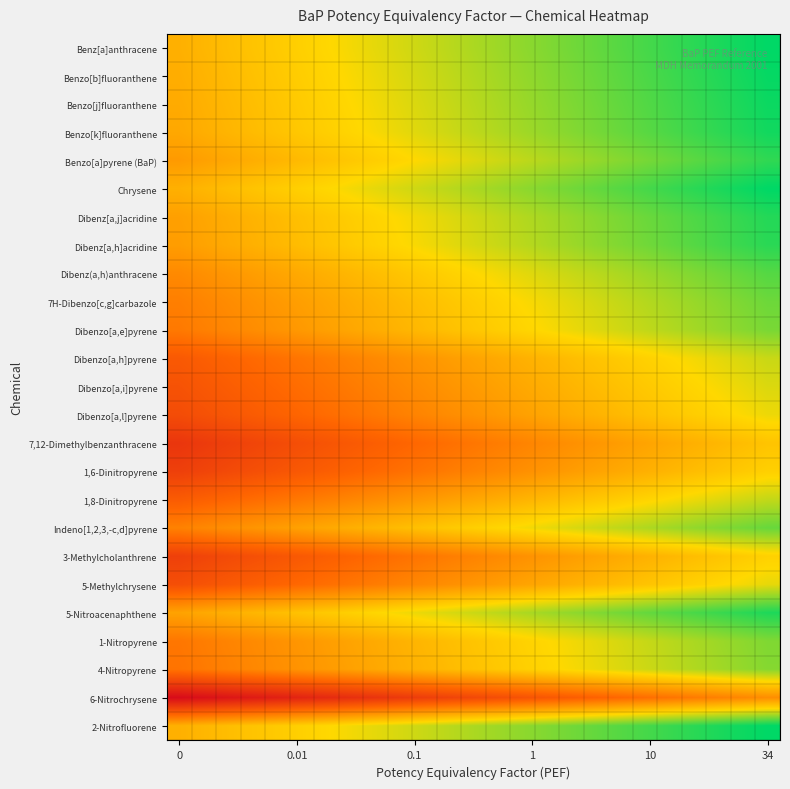

Reading left to right, list all the values displayed in this chart.

Benz[a]anthracene: 0.0	0.0	0.1	0.1	0.2	0.2	0.2	0.3	0.3	0.4	0.4	0.5	0.5	0.5	0.6	0.6	0.7	0.7	0.8	0.8	0.8	0.9	0.9	1.0	1.0
Benzo[b]fluoranthene: -0.0	0.0	0.1	0.1	0.1	0.2	0.2	0.3	0.3	0.4	0.4	0.4	0.5	0.5	0.6	0.6	0.6	0.7	0.7	0.8	0.8	0.9	0.9	0.9	1.0
Benzo[j]fluoranthene: -0.0	0.0	0.0	0.1	0.1	0.2	0.2	0.3	0.3	0.3	0.4	0.4	0.5	0.5	0.5	0.6	0.6	0.7	0.7	0.8	0.8	0.8	0.9	0.9	1.0
Benzo[k]fluoranthene: -0.1	-0.0	0.0	0.1	0.1	0.2	0.2	0.2	0.3	0.3	0.4	0.4	0.4	0.5	0.5	0.6	0.6	0.7	0.7	0.7	0.8	0.8	0.9	0.9	0.9
Benzo[a]pyrene (BaP): -0.1	-0.1	-0.1	-0.0	0.0	0.1	0.1	0.2	0.2	0.2	0.3	0.3	0.4	0.4	0.4	0.5	0.5	0.6	0.6	0.7	0.7	0.7	0.8	0.8	0.9
Chrysene: 0.0	0.0	0.1	0.1	0.2	0.2	0.2	0.3	0.3	0.4	0.4	0.5	0.5	0.5	0.6	0.6	0.7	0.7	0.8	0.8	0.8	0.9	0.9	1.0	1.0
Dibenz[a,j]acridine: -0.1	-0.1	-0.0	0.0	0.1	0.1	0.1	0.2	0.2	0.3	0.3	0.4	0.4	0.4	0.5	0.5	0.6	0.6	0.6	0.7	0.7	0.8	0.8	0.9	0.9
Dibenz[a,h]acridine: -0.1	-0.1	-0.0	0.0	0.0	0.1	0.1	0.2	0.2	0.3	0.3	0.3	0.4	0.4	0.5	0.5	0.5	0.6	0.6	0.7	0.7	0.8	0.8	0.8	0.9
Dibenz(a,h)anthracene: -0.2	-0.2	-0.2	-0.1	-0.1	-0.0	0.0	0.0	0.1	0.1	0.2	0.2	0.3	0.3	0.3	0.4	0.4	0.5	0.5	0.5	0.6	0.6	0.7	0.7	0.8
7H-Dibenzo[c,g]carbazole: -0.3	-0.3	-0.2	-0.2	-0.2	-0.1	-0.1	-0.0	0.0	0.1	0.1	0.1	0.2	0.2	0.3	0.3	0.3	0.4	0.4	0.5	0.5	0.6	0.6	0.6	0.7
Dibenzo[a,e]pyrene: -0.4	-0.3	-0.3	-0.2	-0.2	-0.1	-0.1	-0.1	-0.0	0.0	0.1	0.1	0.1	0.2	0.2	0.3	0.3	0.4	0.4	0.4	0.5	0.5	0.6	0.6	0.6
Dibenzo[a,h]pyrene: -0.6	-0.5	-0.5	-0.5	-0.4	-0.4	-0.3	-0.3	-0.3	-0.2	-0.2	-0.1	-0.1	-0.0	-0.0	0.0	0.1	0.1	0.2	0.2	0.2	0.3	0.3	0.4	0.4
Dibenzo[a,i]pyrene: -0.6	-0.6	-0.6	-0.5	-0.5	-0.4	-0.4	-0.3	-0.3	-0.3	-0.2	-0.2	-0.1	-0.1	-0.1	-0.0	0.0	0.1	0.1	0.2	0.2	0.2	0.3	0.3	0.4
Dibenzo[a,l]pyrene: -0.7	-0.6	-0.6	-0.6	-0.5	-0.5	-0.4	-0.4	-0.4	-0.3	-0.3	-0.2	-0.2	-0.1	-0.1	-0.1	-0.0	0.0	0.1	0.1	0.1	0.2	0.2	0.3	0.3
7,12-Dimethylbenzanthracene: -0.9	-0.8	-0.8	-0.7	-0.7	-0.7	-0.6	-0.6	-0.5	-0.5	-0.5	-0.4	-0.4	-0.3	-0.3	-0.2	-0.2	-0.2	-0.1	-0.1	-0.0	0.0	0.0	0.1	0.1
1,6-Dinitropyrene: -0.8	-0.8	-0.7	-0.7	-0.6	-0.6	-0.5	-0.5	-0.5	-0.4	-0.4	-0.3	-0.3	-0.3	-0.2	-0.2	-0.1	-0.1	-0.0	-0.0	0.0	0.1	0.1	0.2	0.2
1,8-Dinitropyrene: -0.6	-0.5	-0.5	-0.4	-0.4	-0.4	-0.3	-0.3	-0.2	-0.2	-0.1	-0.1	-0.1	-0.0	0.0	0.1	0.1	0.1	0.2	0.2	0.3	0.3	0.4	0.4	0.4
Indeno[1,2,3,-c,d]pyrene: -0.3	-0.3	-0.2	-0.2	-0.1	-0.1	-0.1	-0.0	0.0	0.1	0.1	0.2	0.2	0.2	0.3	0.3	0.4	0.4	0.4	0.5	0.5	0.6	0.6	0.7	0.7
3-Methylcholanthrene: -0.8	-0.7	-0.7	-0.7	-0.6	-0.6	-0.5	-0.5	-0.5	-0.4	-0.4	-0.3	-0.3	-0.2	-0.2	-0.2	-0.1	-0.1	-0.0	0.0	0.0	0.1	0.1	0.2	0.2
5-Methylchrysene: -0.7	-0.6	-0.6	-0.5	-0.5	-0.5	-0.4	-0.4	-0.3	-0.3	-0.3	-0.2	-0.2	-0.1	-0.1	-0.0	-0.0	0.0	0.1	0.1	0.2	0.2	0.2	0.3	0.3
5-Nitroacenaphthene: -0.1	-0.0	-0.0	0.0	0.1	0.1	0.2	0.2	0.2	0.3	0.3	0.4	0.4	0.5	0.5	0.5	0.6	0.6	0.7	0.7	0.7	0.8	0.8	0.9	0.9
1-Nitropyrene: -0.4	-0.3	-0.3	-0.2	-0.2	-0.2	-0.1	-0.1	-0.0	0.0	0.0	0.1	0.1	0.2	0.2	0.3	0.3	0.3	0.4	0.4	0.5	0.5	0.5	0.6	0.6
4-Nitropyrene: -0.4	-0.3	-0.3	-0.3	-0.2	-0.2	-0.1	-0.1	-0.1	-0.0	0.0	0.1	0.1	0.2	0.2	0.2	0.3	0.3	0.4	0.4	0.4	0.5	0.5	0.6	0.6
6-Nitrochrysene: -1.2	-1.2	-1.1	-1.1	-1.1	-1.0	-1.0	-0.9	-0.9	-0.8	-0.8	-0.8	-0.7	-0.7	-0.6	-0.6	-0.6	-0.5	-0.5	-0.4	-0.4	-0.3	-0.3	-0.3	-0.2
2-Nitrofluorene: 0.0	0.0	0.1	0.1	0.2	0.2	0.2	0.3	0.3	0.4	0.4	0.5	0.5	0.5	0.6	0.6	0.7	0.7	0.8	0.8	0.8	0.9	0.9	1.0	1.0